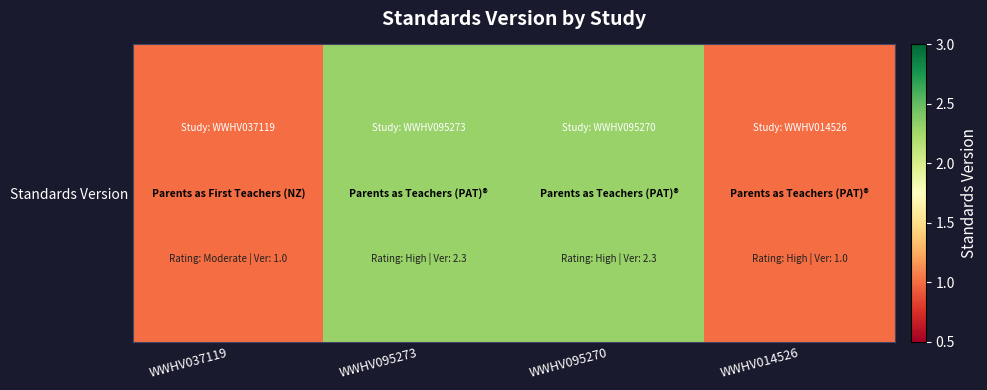

The chart shows a value of 3.8 at WWHV095273. True or false?

False